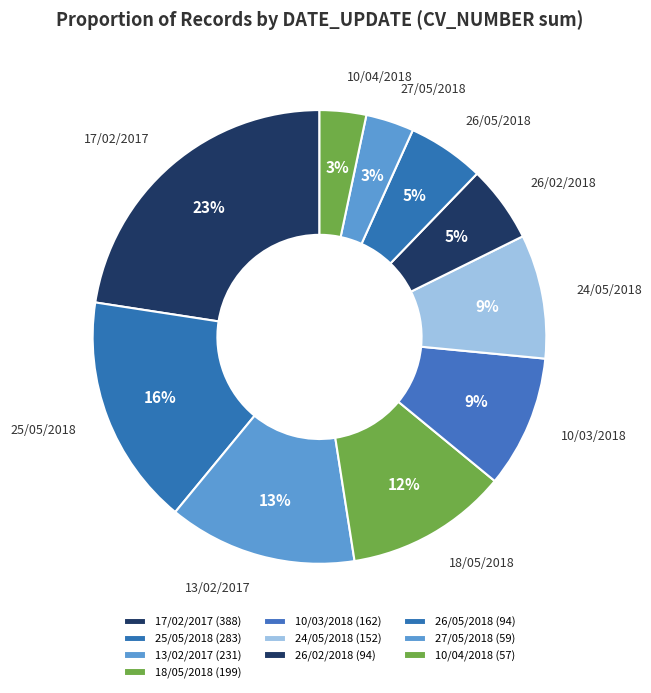

Count the number of slices in the pie.

10